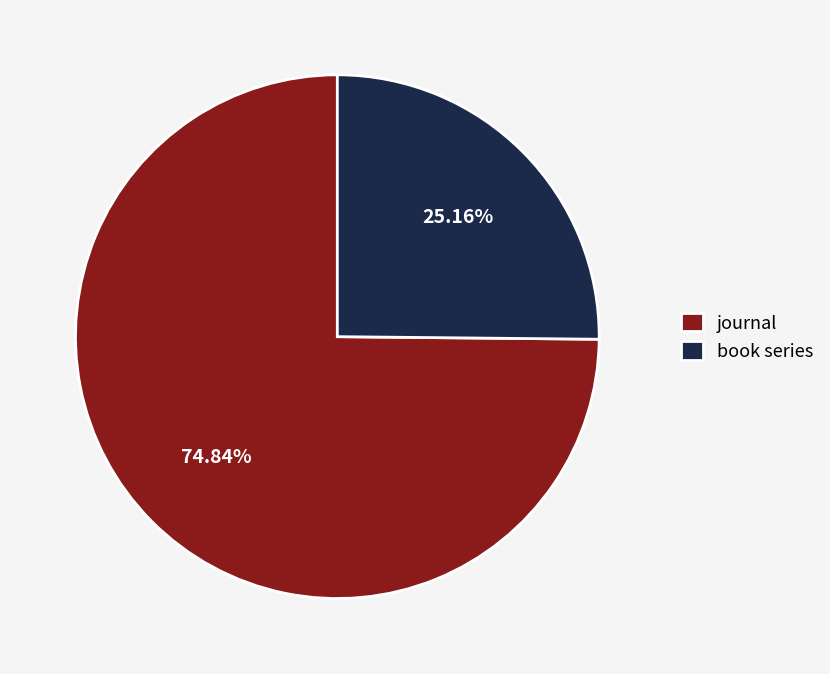

What percentage is NOT represented by book series?

74.8%